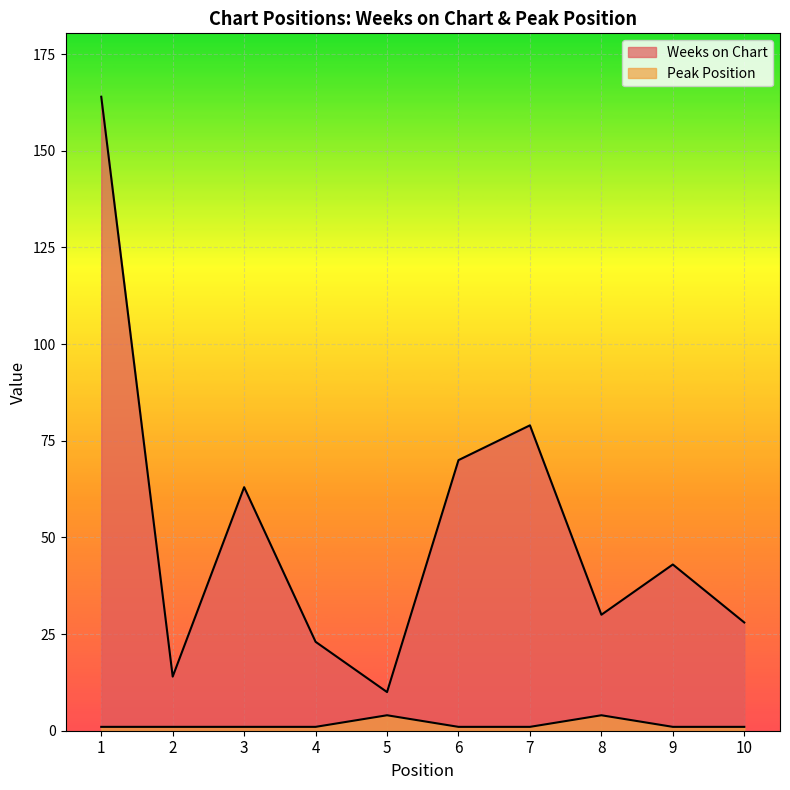

What is the sum of all Peak Position values?

16